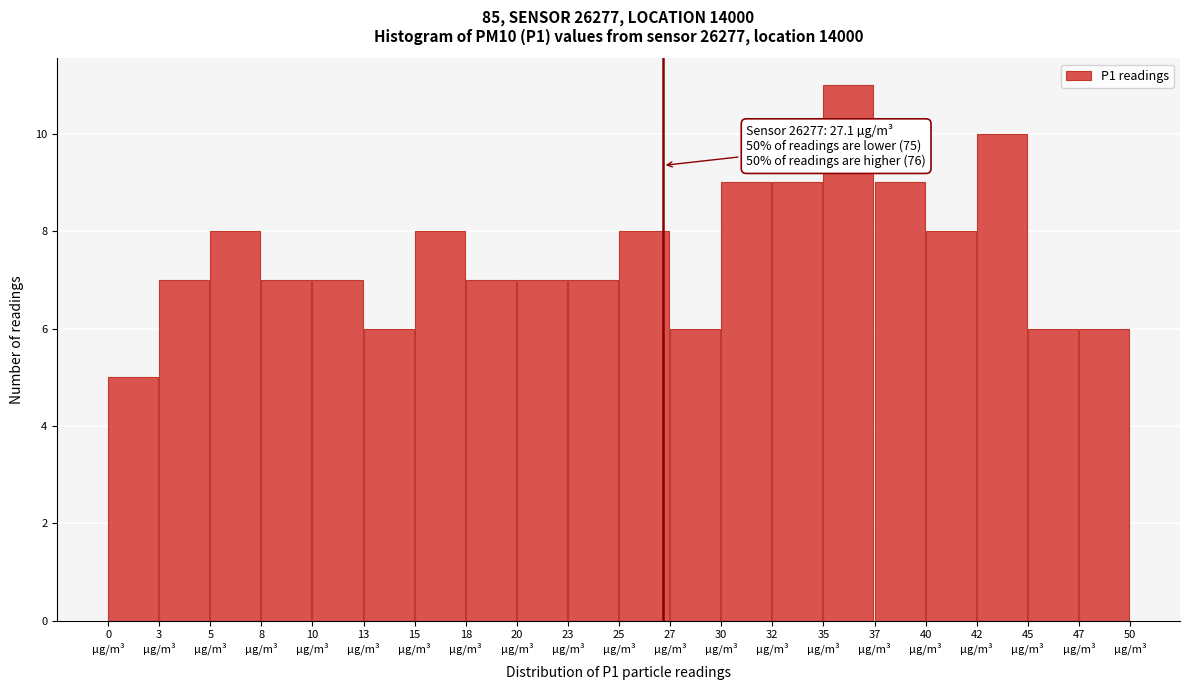

Which range on the x-axis has the tallest bar?

34.80 to 37.25